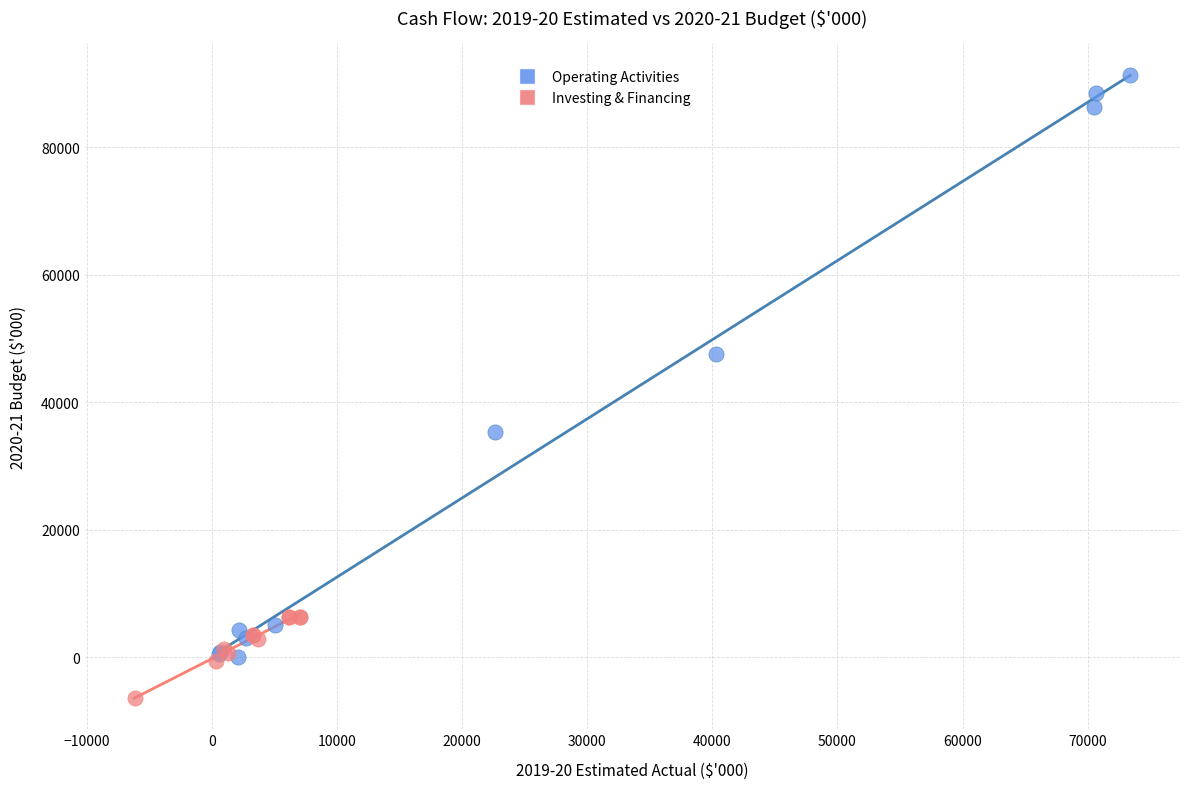

Which series reaches the minimum Y coordinate?

Investing & Financing